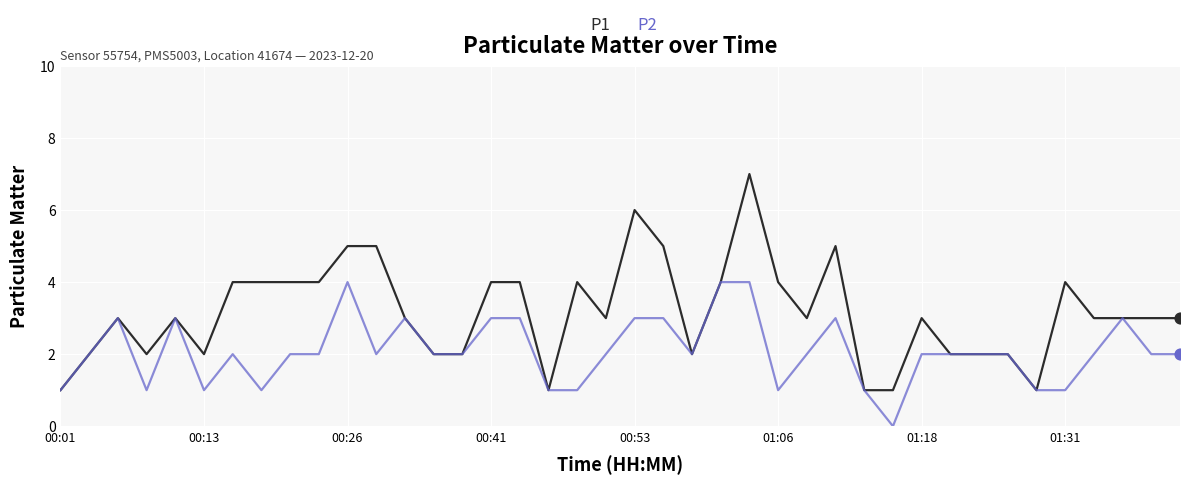

Which series has the largest total across all categories?

P1